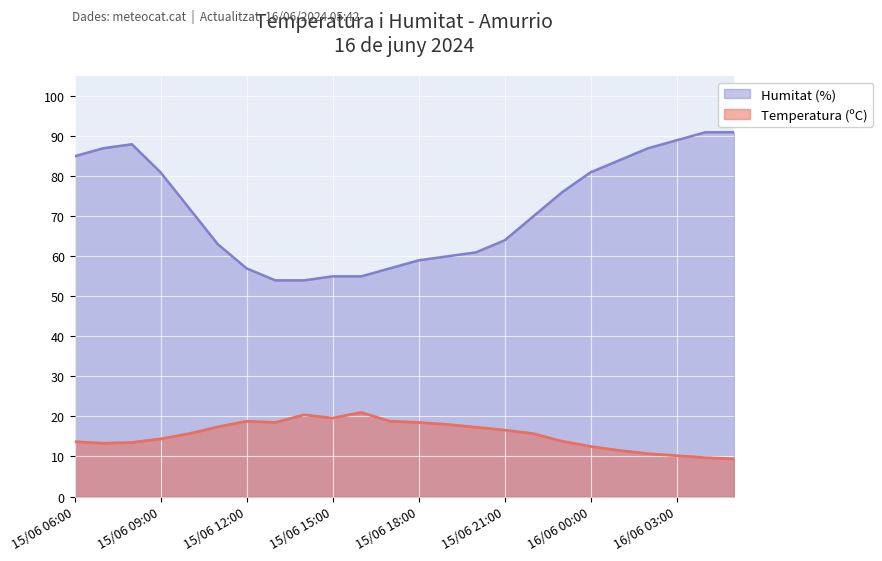

Which label corresponds to the smallest value in the chart?

16/06 05:00